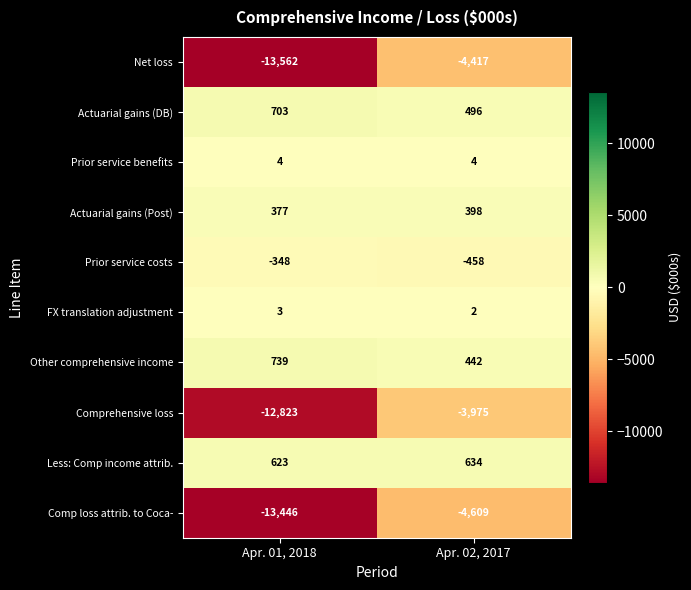

Which series has the largest total across all categories?

Less: Comp income attrib.